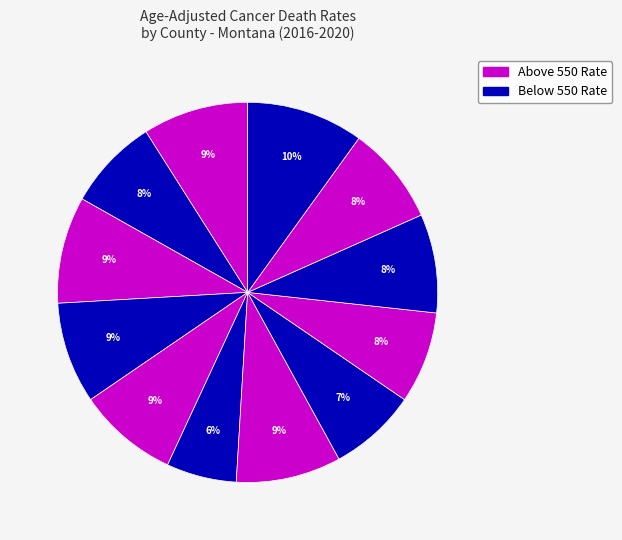

How many segments does this pie chart have?

12